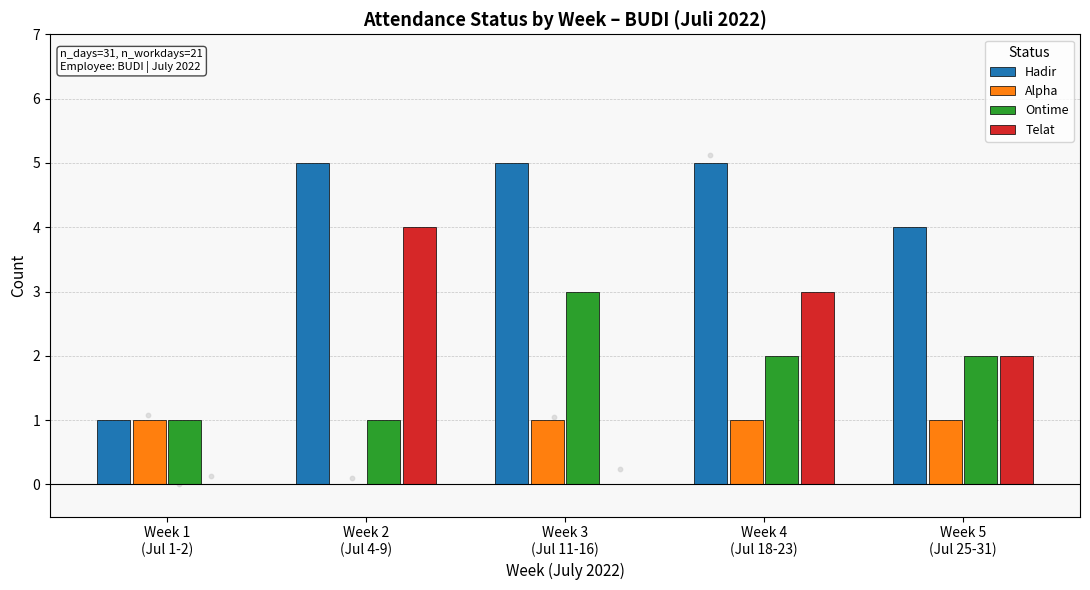

At which category is the sum across all series the highest?

Week 4
(Jul 18-23)